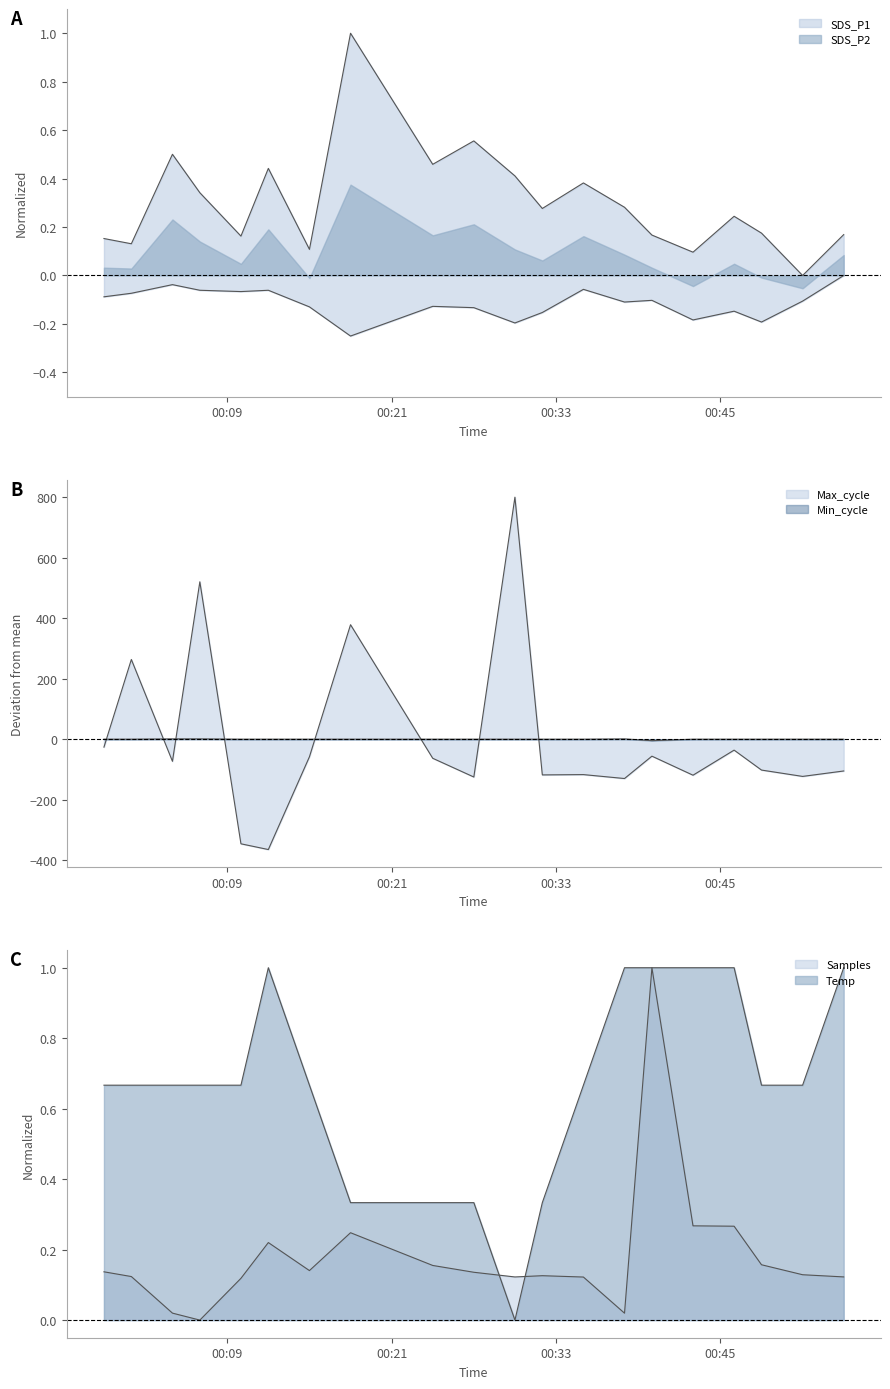

Which series has the largest total across all categories?

Temp